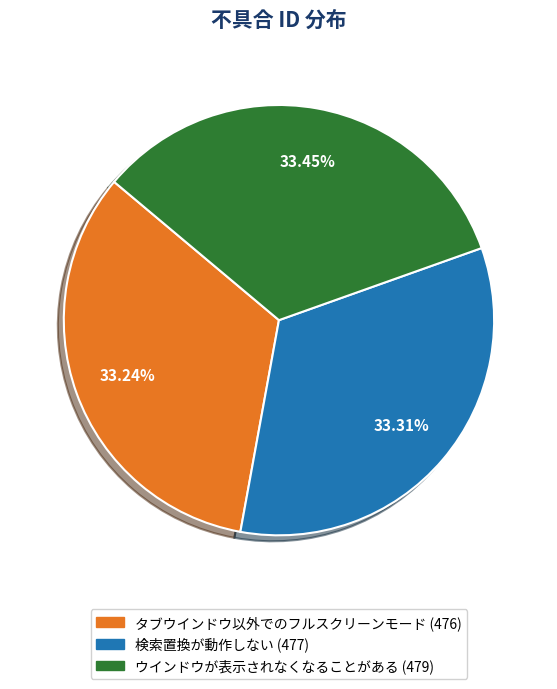

To the nearest percent, what percentage of the pie is 検索置換が動作しない?

33%